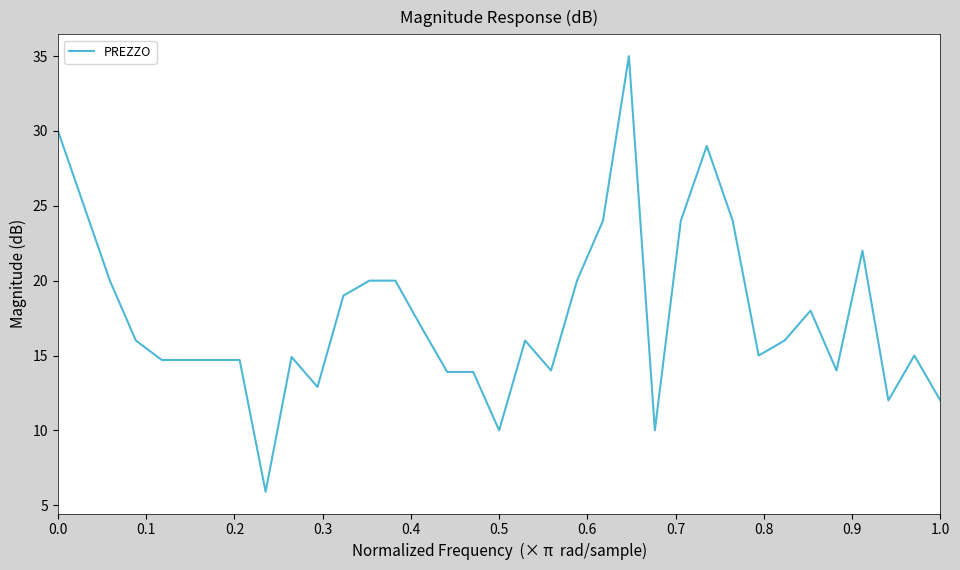

What is the maximum value shown in the chart?

35.0